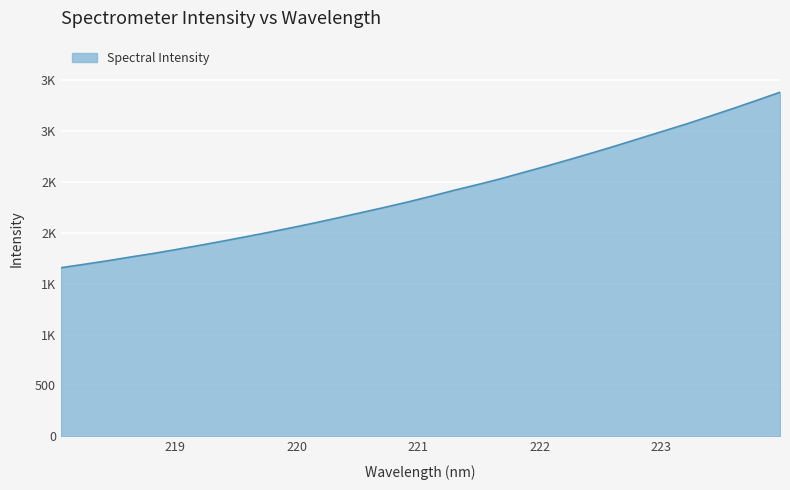

Does the chart have visible grid lines?

Yes